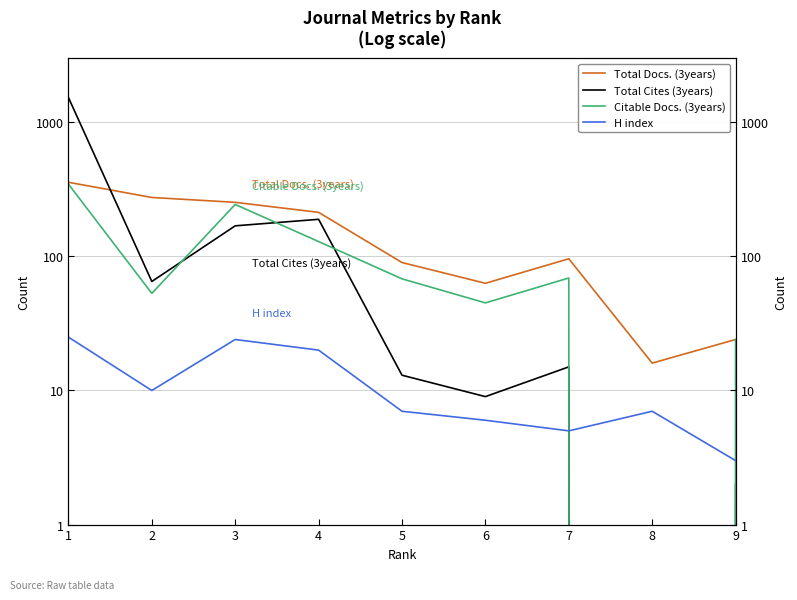

How many lines are shown in the chart?

4